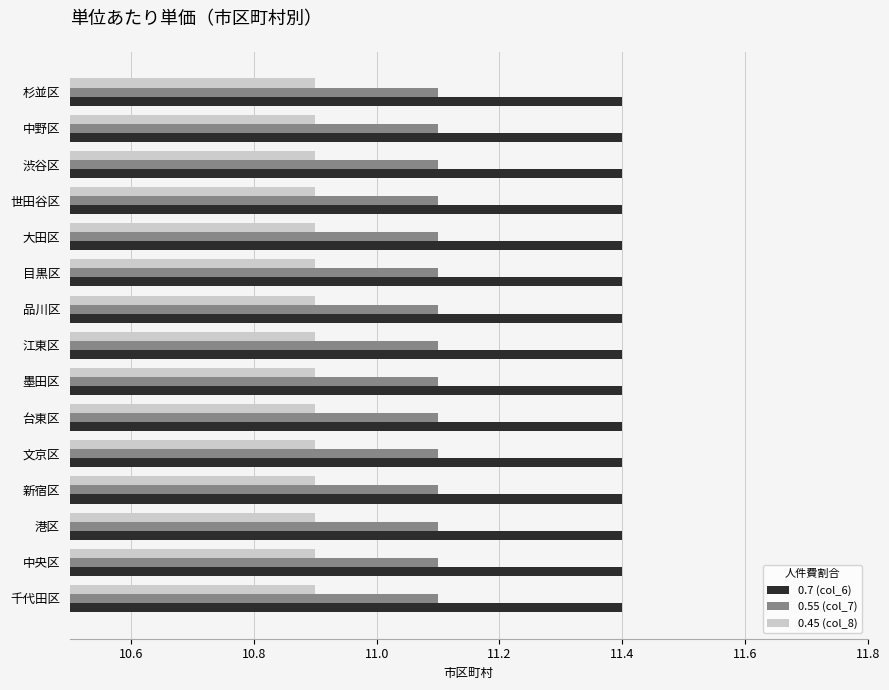

Count the number of data series in this chart.

3